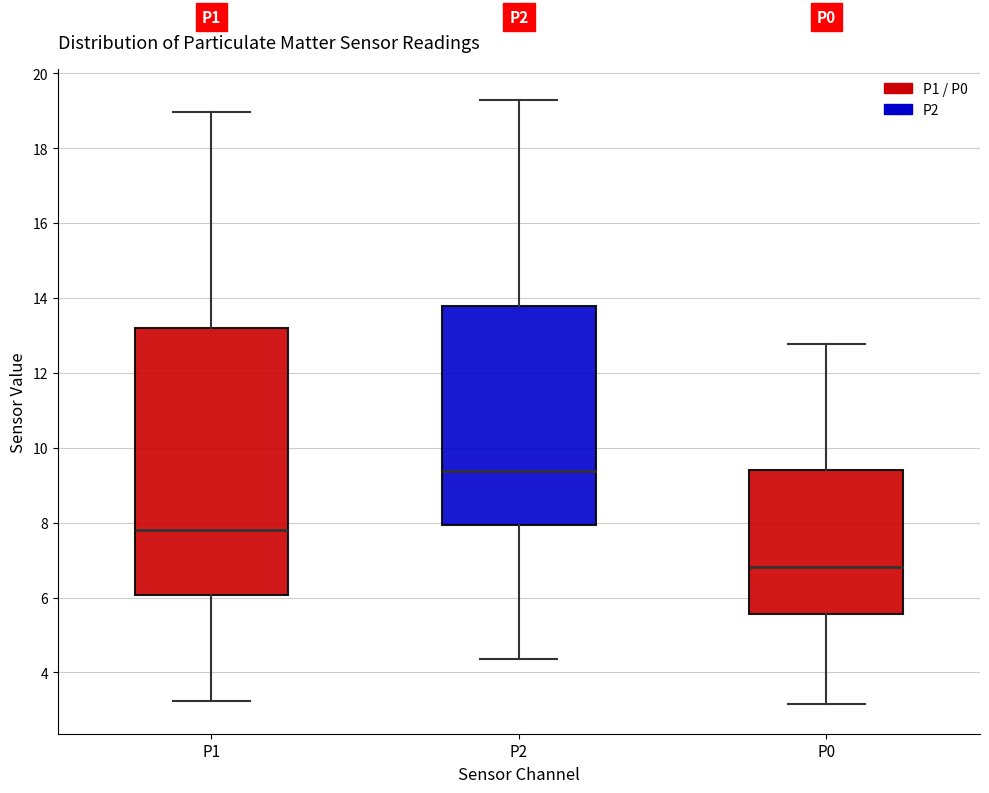

Which box's median line is the highest?

P2